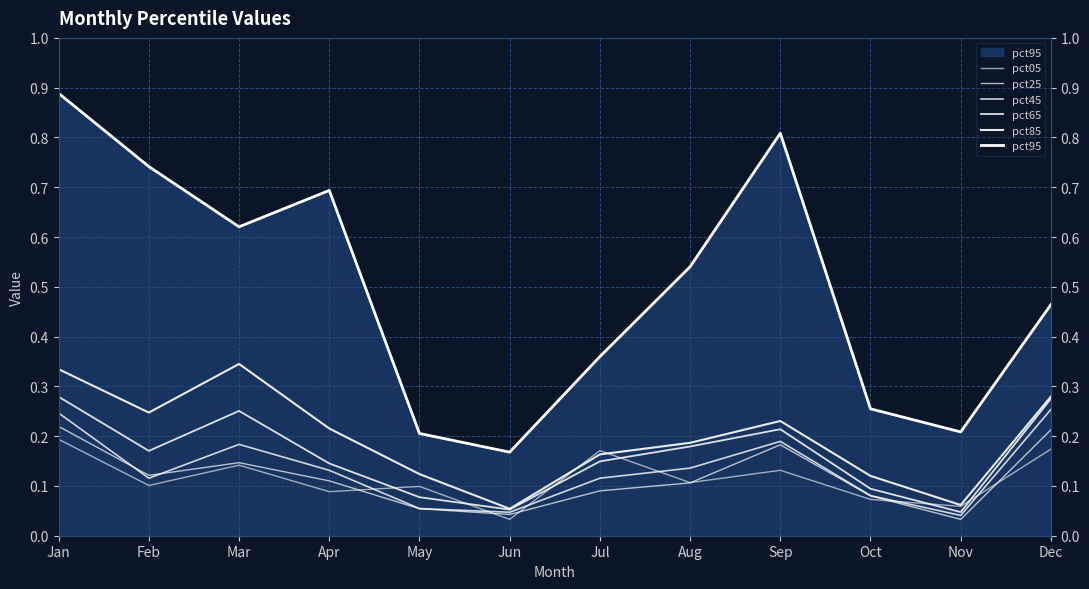

Does the chart have visible grid lines?

Yes